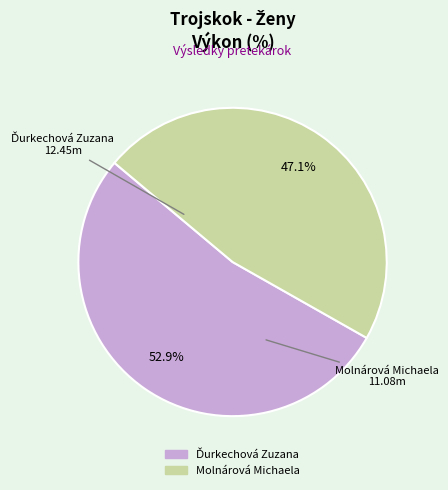

Which slice is the smallest?

Molnárová Michaela